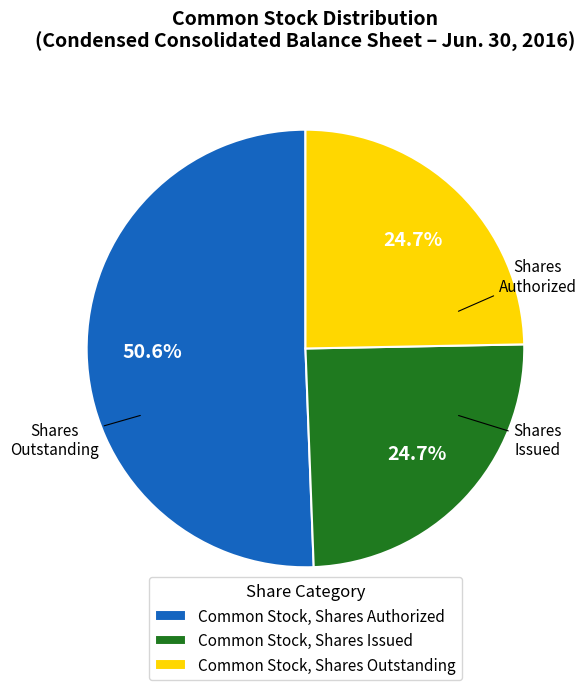

Does any single category account for the majority?

Yes